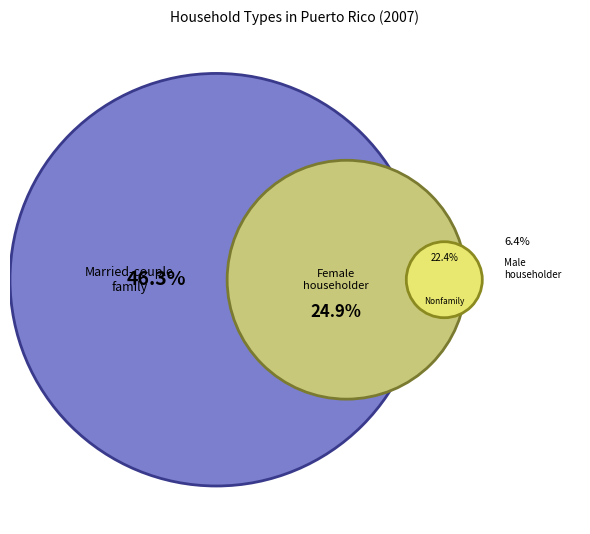

The Nonfamily households slice represents 10% of the pie. True or false?

False